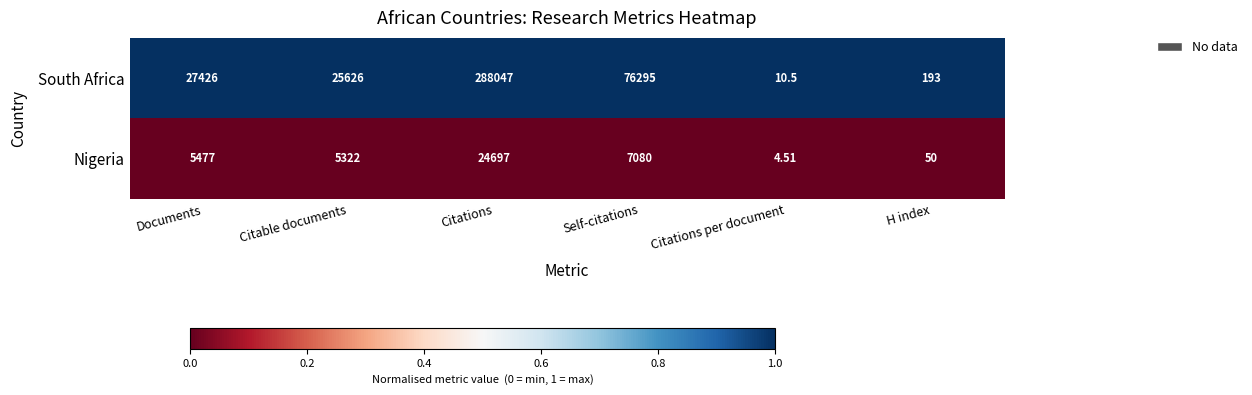

Rank the series by their maximum value, from lowest to highest.

Nigeria, South Africa